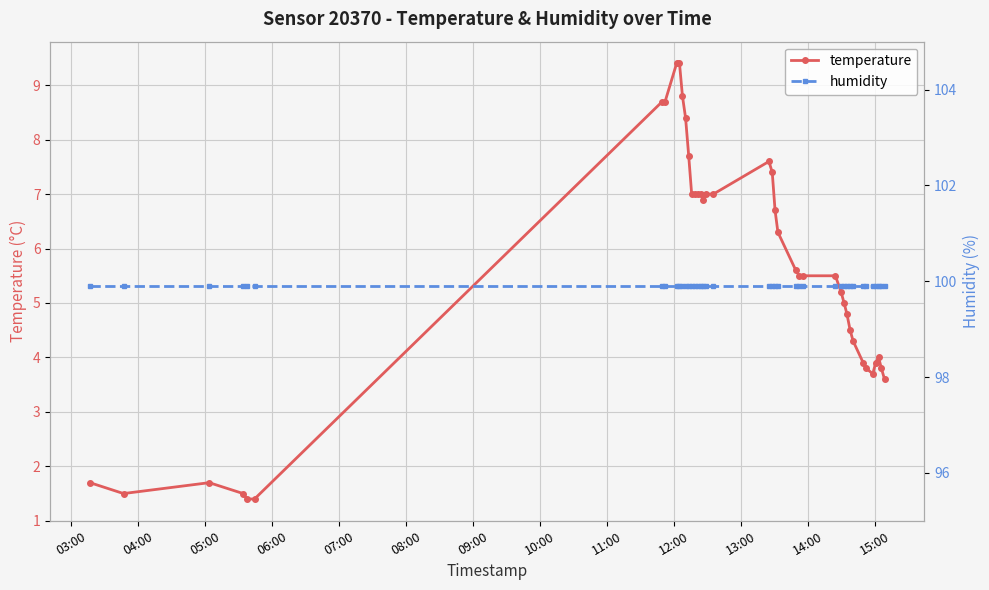

What is the maximum value for temperature?

9.4